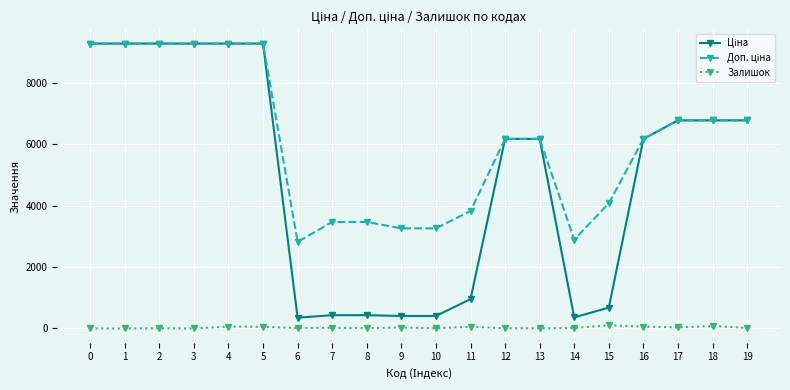

What is the maximum value shown in the chart?

9290.5